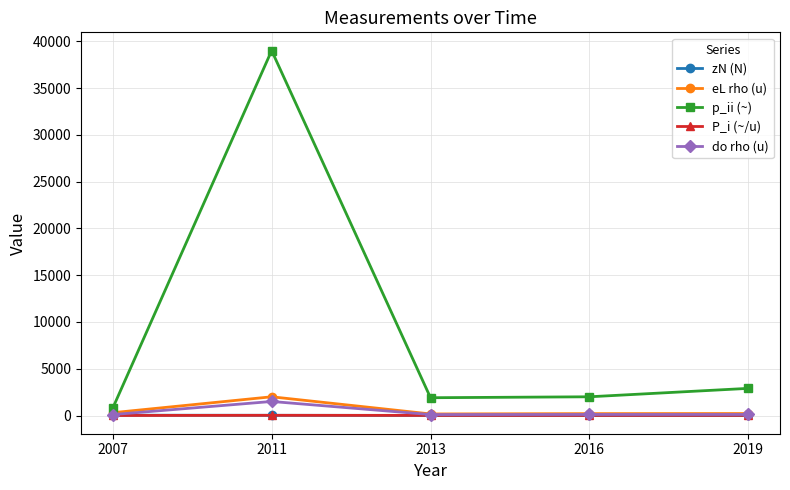

True or false: eL rho (u) has more than 0 points higher than both neighbors.

True